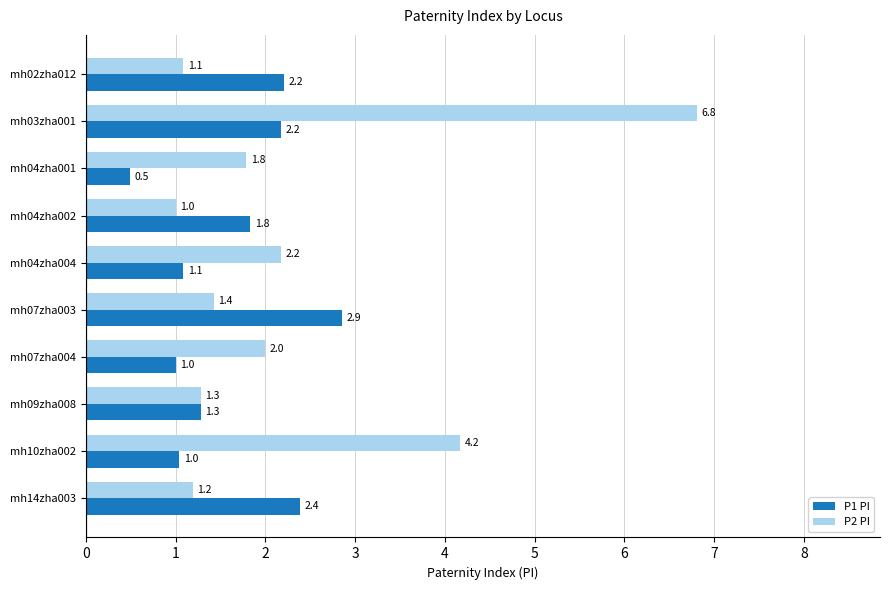

Rank the categories by P2 PI value from highest to lowest.

mh03zha001, mh10zha002, mh04zha004, mh07zha004, mh04zha001, mh07zha003, mh09zha008, mh14zha003, mh02zha012, mh04zha002